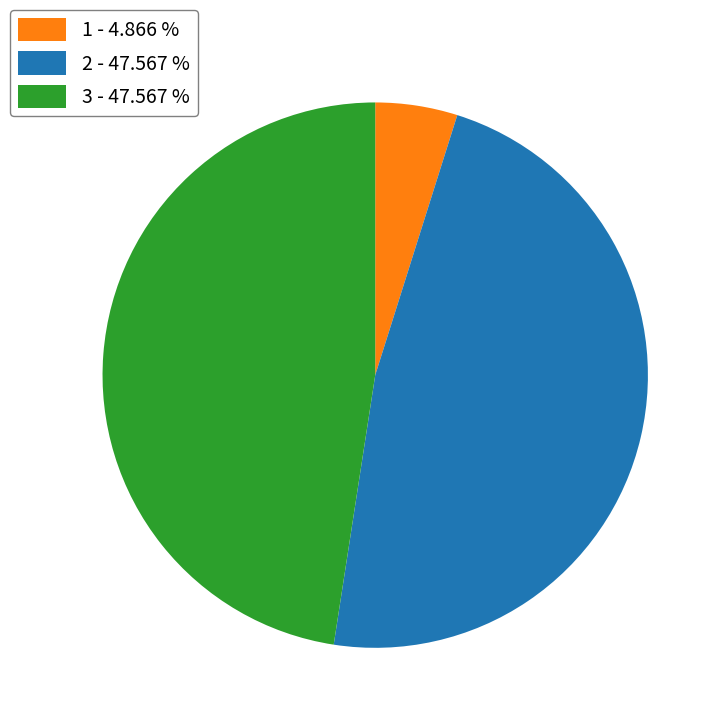

Is there any slice that represents more than half of the pie?

No